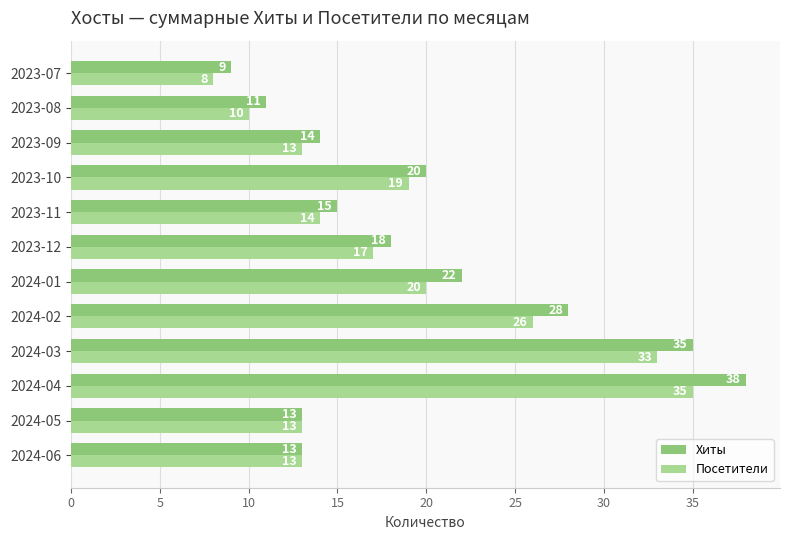

How many values in the Хиты series are below 18?

6